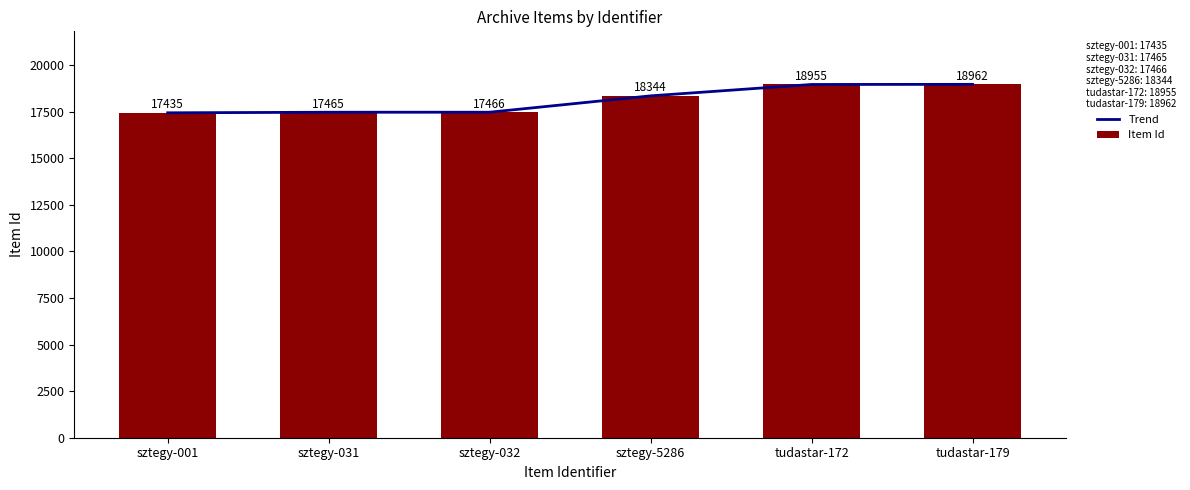

How many values in the Trend series are below 18344?

3